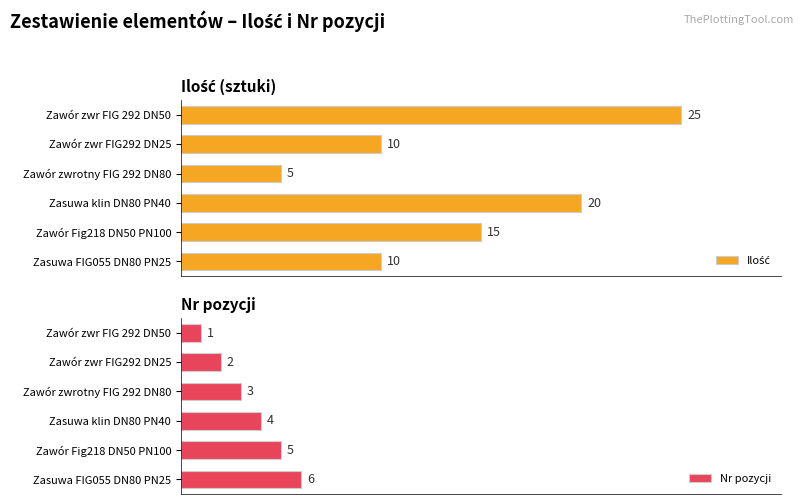

Reading left to right, extract all data points from this chart.

Ilość: 25	10	5	20	15	10
Nr pozycji: 1	2	3	4	5	6